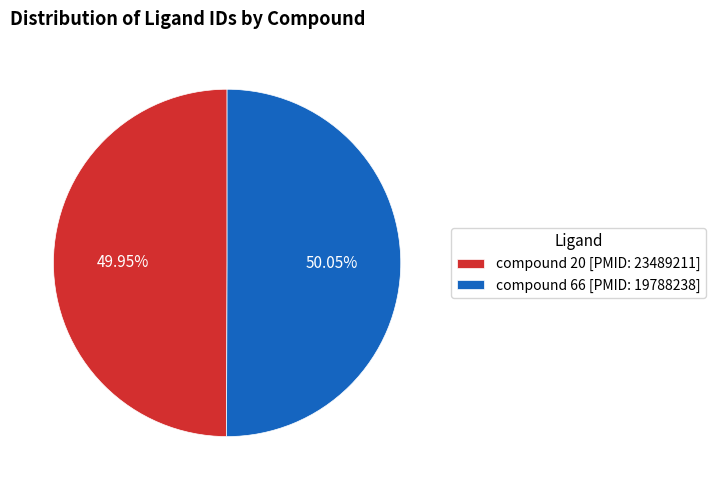

How much of the chart is everything except compound 66 [PMID: 19788238]?

49.9%